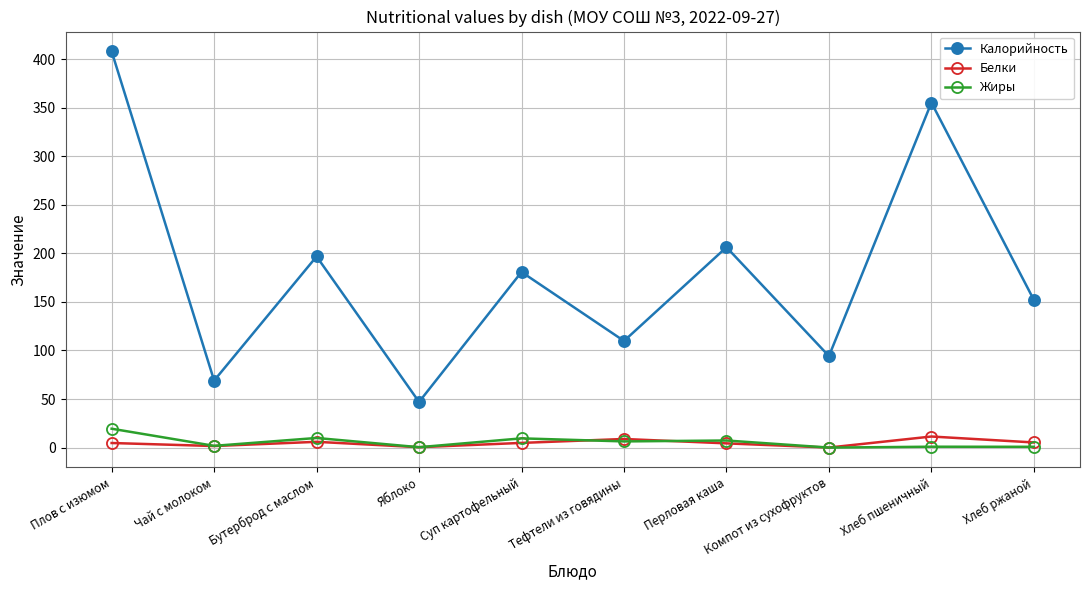

What are all the series names shown in the legend?

Калорийность, Белки, Жиры